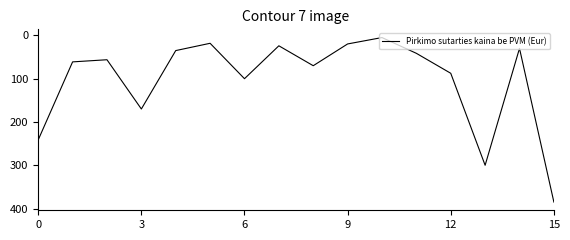

What is the sum of all values?

1644.5